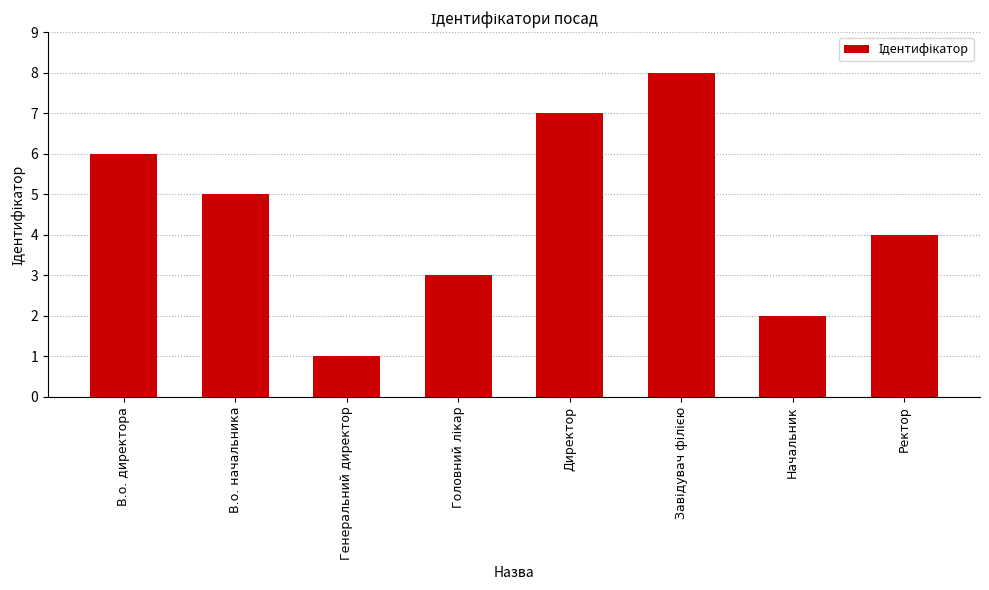

What is the minimum value shown in the chart?

1